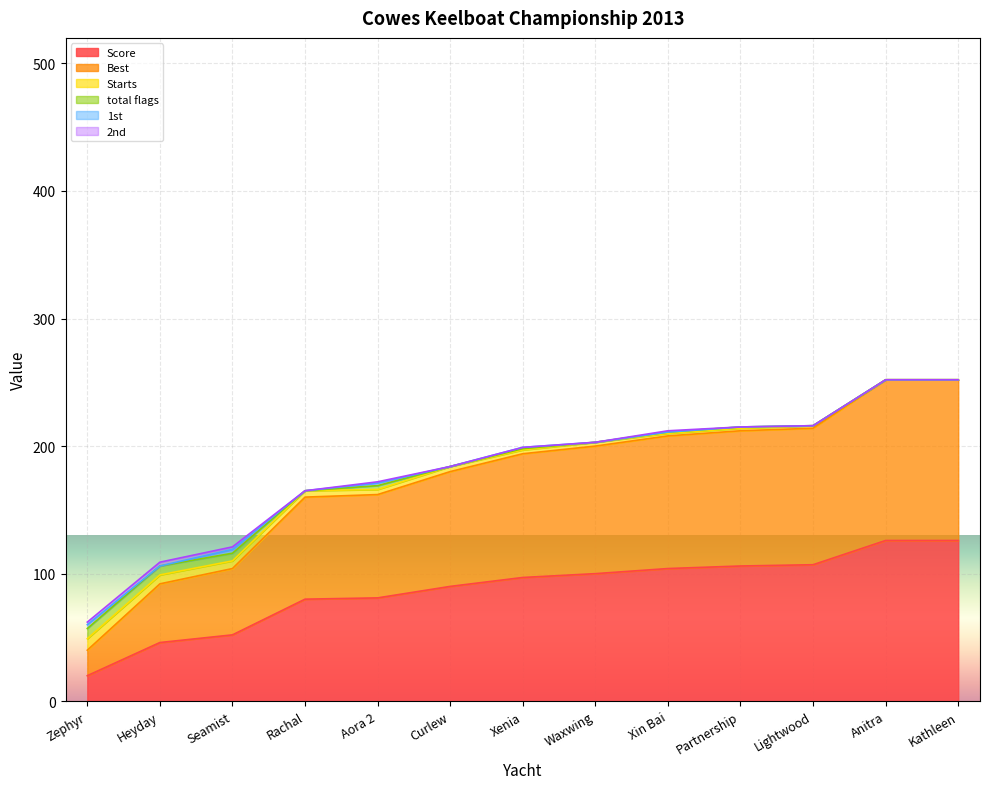

Does the chart display data point markers on the line(s)?

No